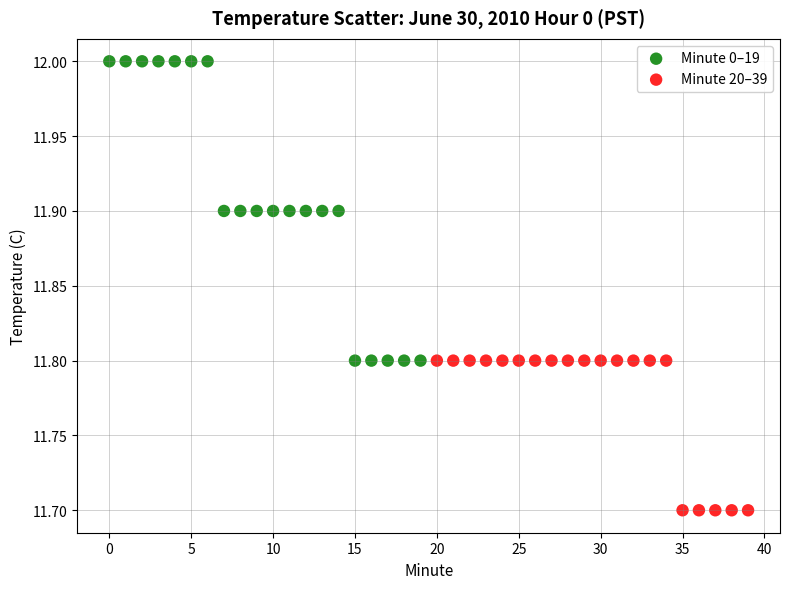

What are all the series names shown in the legend?

Minute 0–19, Minute 20–39